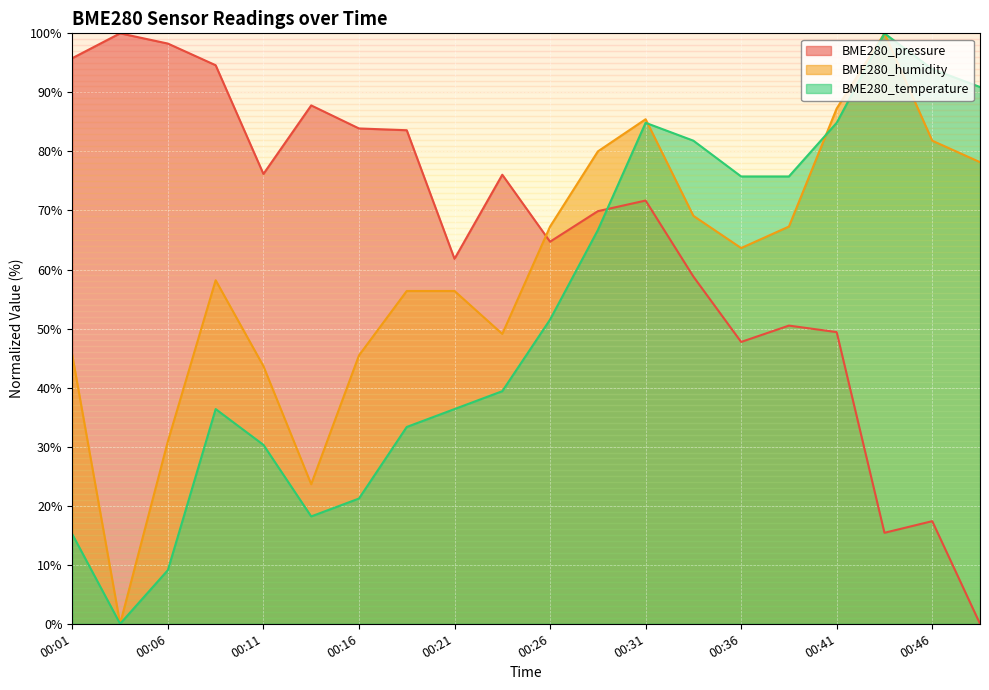

True or false: BME280_temperature and BME280_humidity intersect in this chart.

True